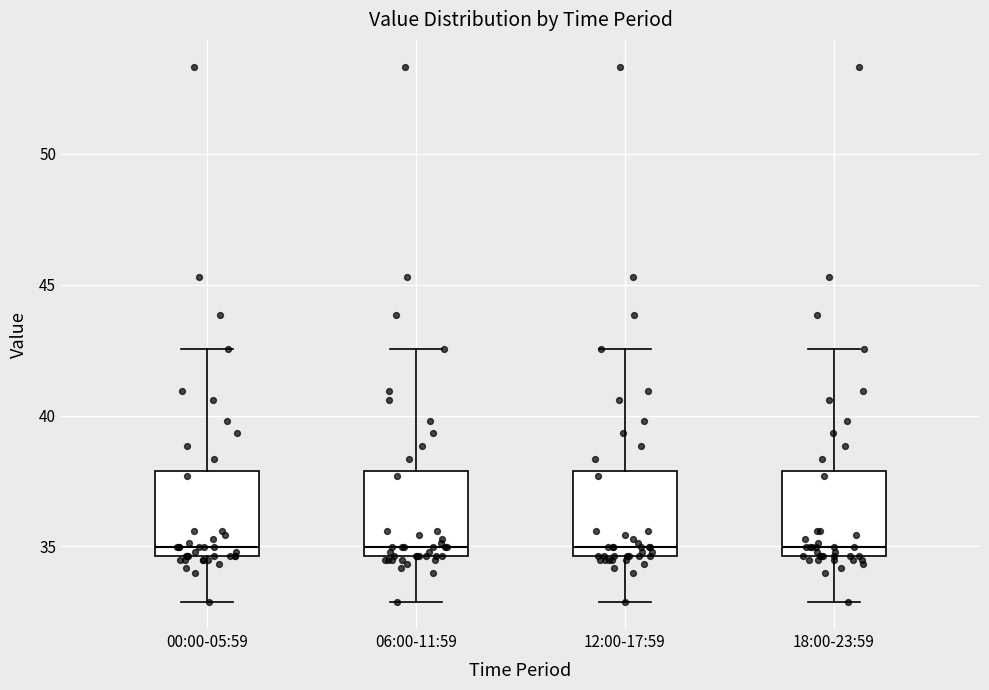

Reading left to right, transcribe this box plot: for each box, give where its median line is, the range the box spans, and where its two whiskers end, as read against the y-axis. The values are not printed on the chart, so give them approximately, as read against the axis.

00:00-05:59: median 35.0, box 34.5 to 38.0, whiskers 33.0 to 42.5
06:00-11:59: median 35.0, box 34.5 to 38.0, whiskers 33.0 to 42.5
12:00-17:59: median 35.0, box 34.5 to 38.0, whiskers 33.0 to 42.5
18:00-23:59: median 35.0, box 34.5 to 38.0, whiskers 33.0 to 42.5